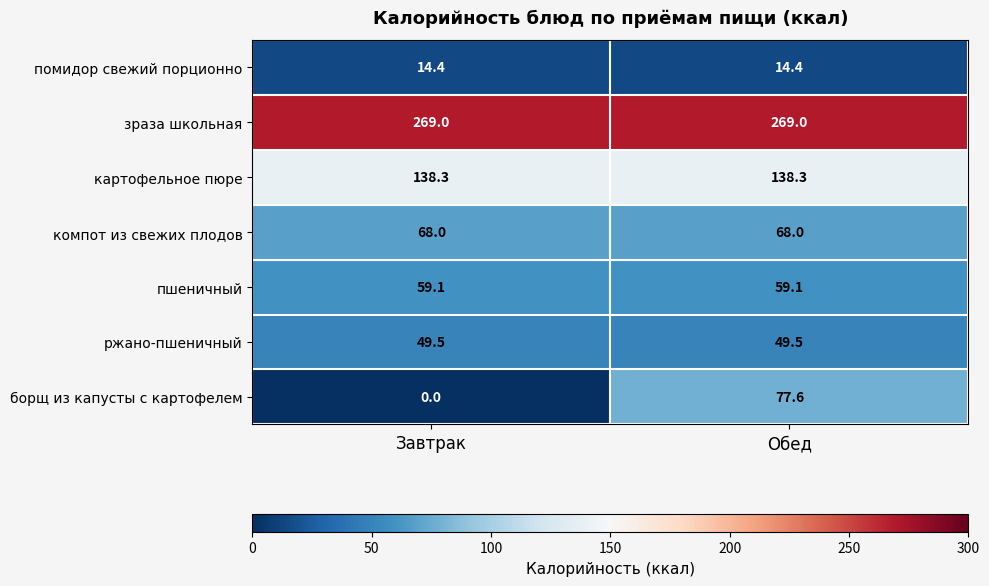

At which category does the chart reach its minimum across all series?

Завтрак